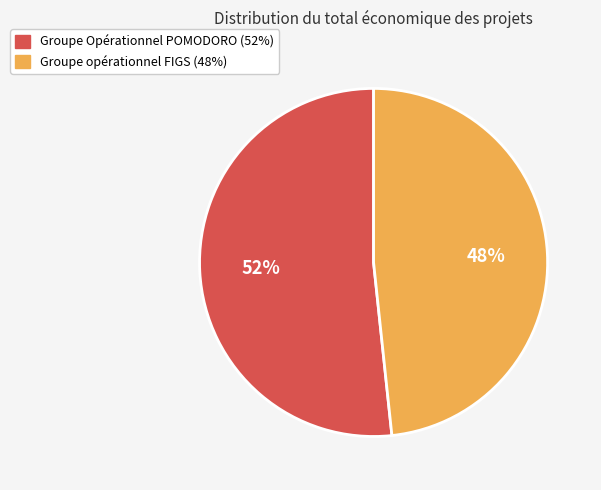

How many slices are in this pie chart?

2